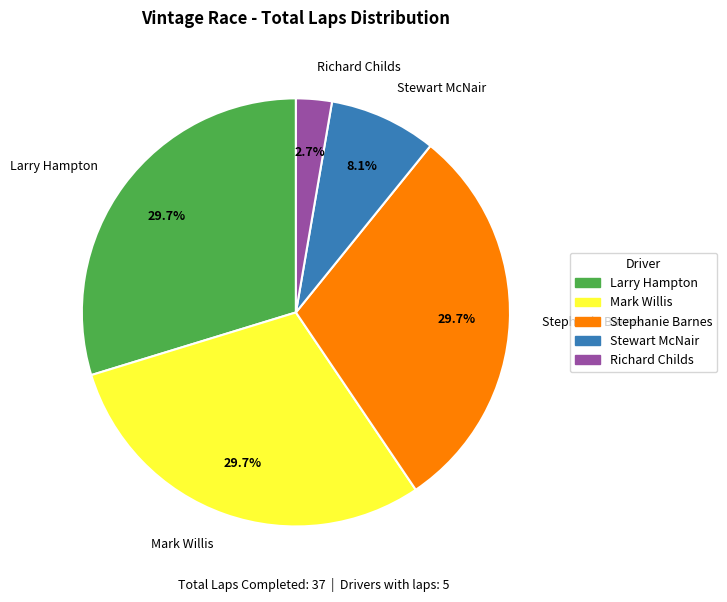

To the nearest percent, what percentage of the pie is Mark Willis?

30%